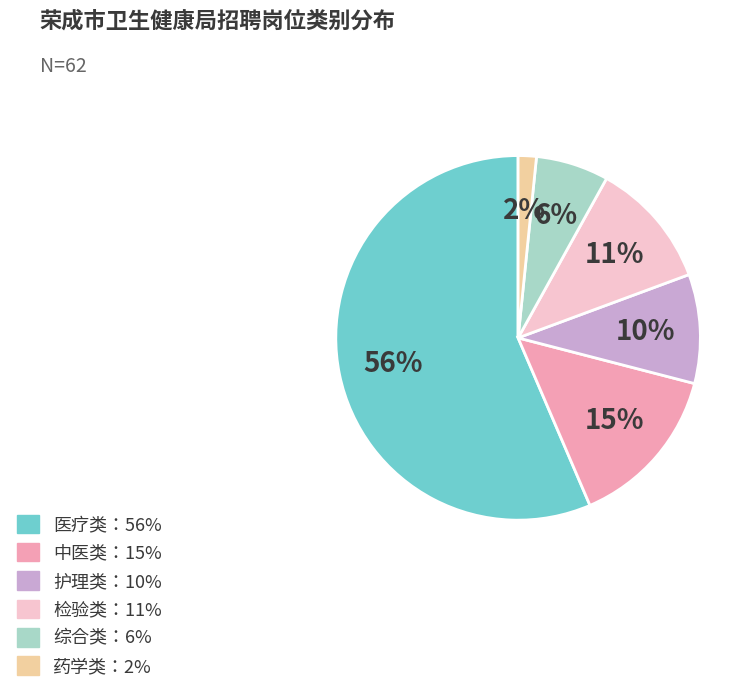

Is the sum of 医疗类：56% and 护理类：10% greater than half?

Yes